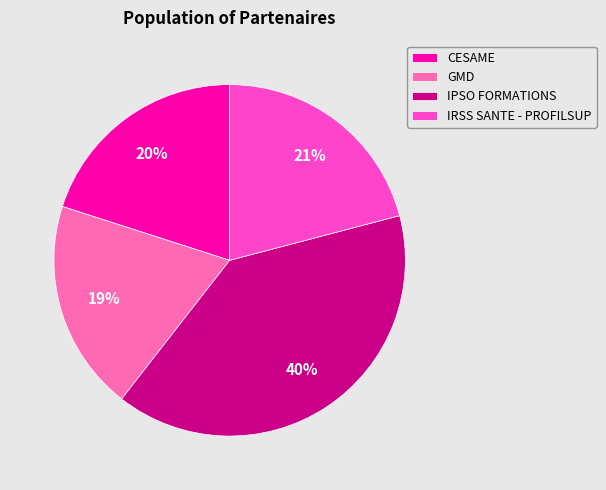

Is GMD the majority of the pie?

No